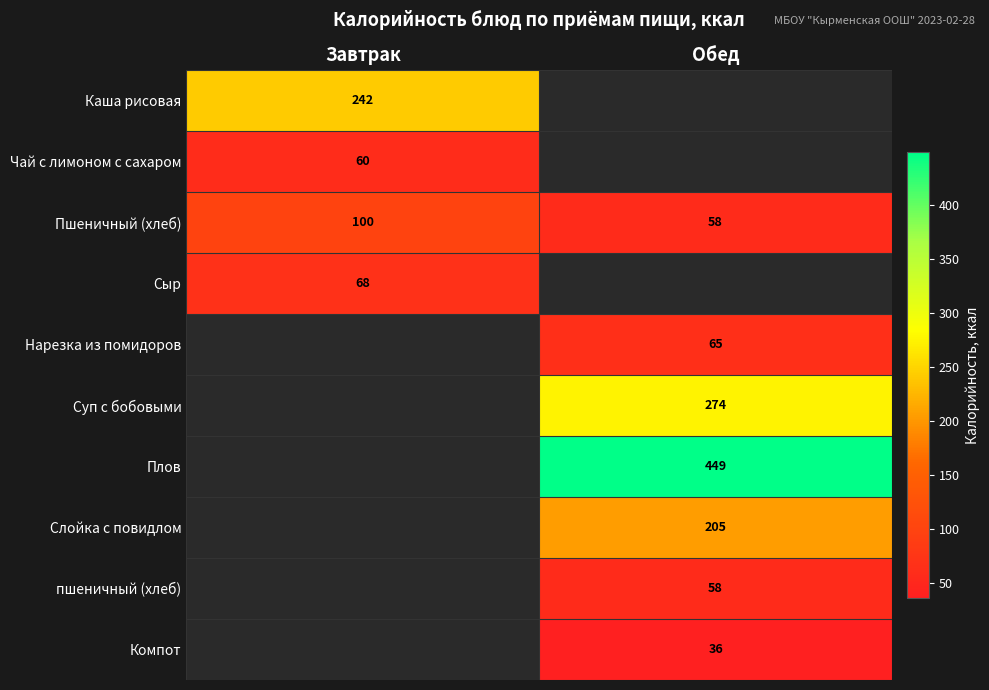

What is the maximum value for Пшеничный (хлеб)?

100